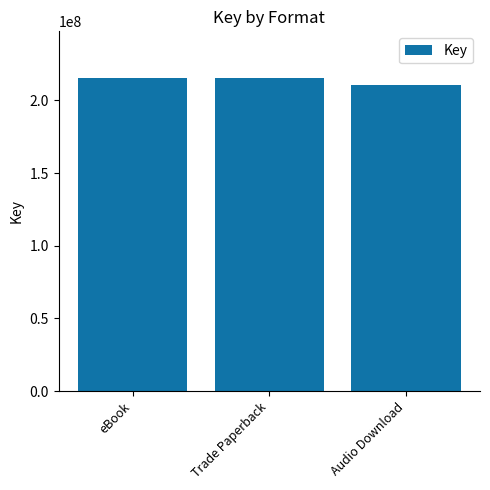

Reading left to right, list all the values displayed in this chart.

215229416	215229416	210654055